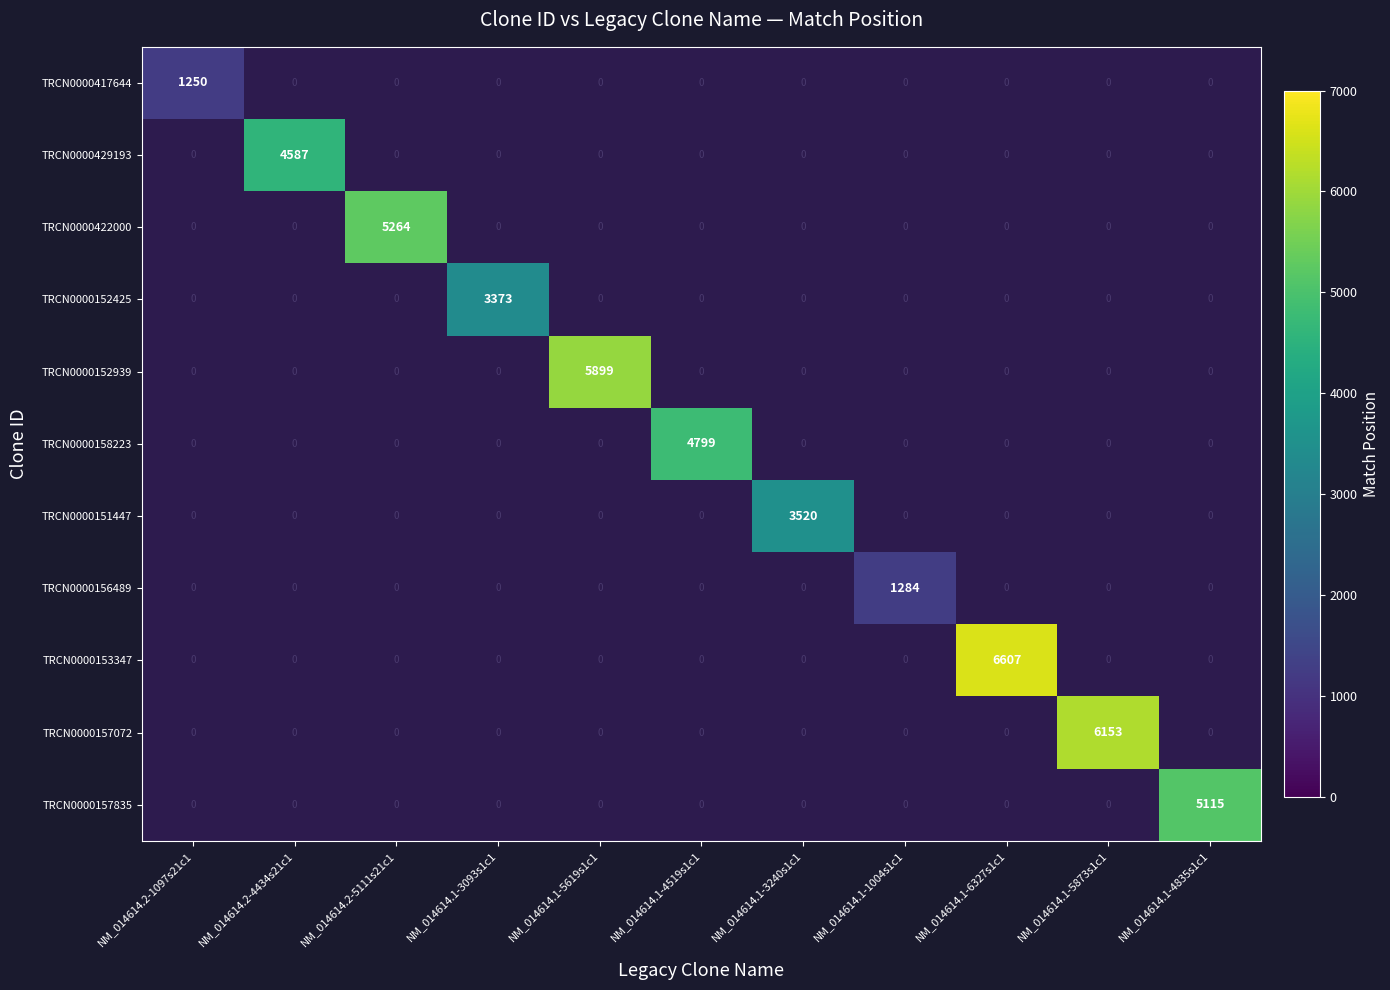

What is the greatest value displayed?

6607.0